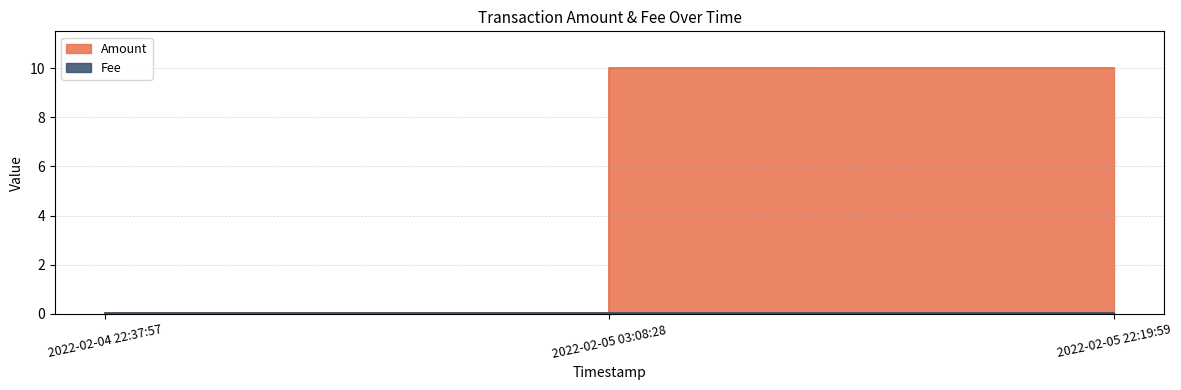

What is the spread (max minus min) of values at 2022-02-05 03:08:28?

10.0